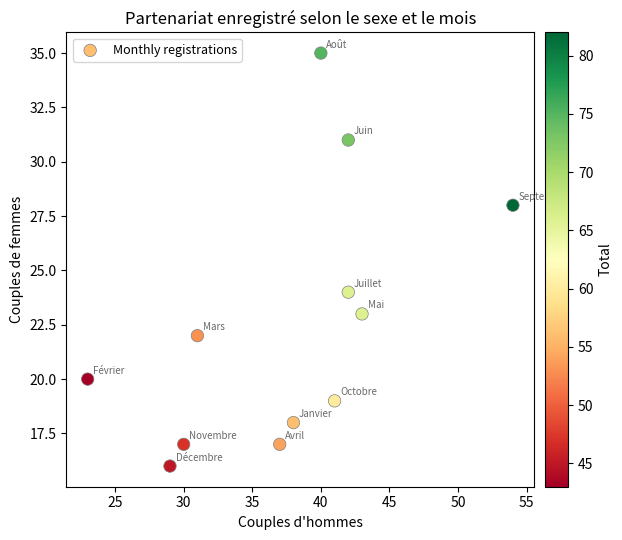

What Y value in the scatter plot is closest to 25?

24